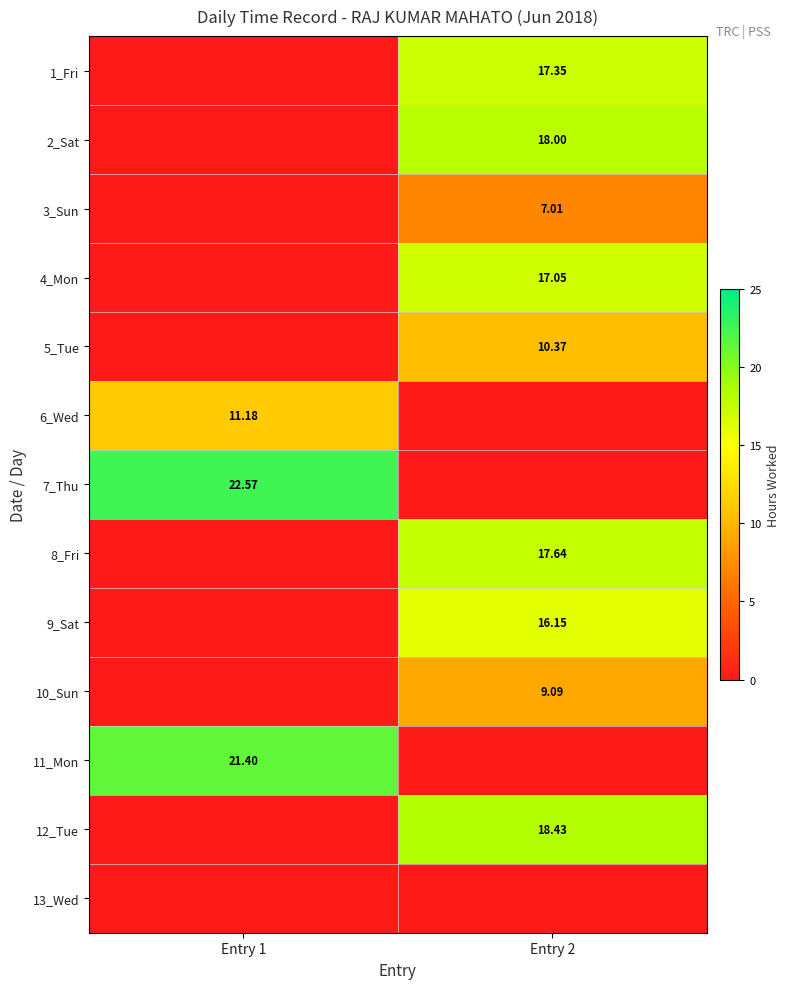

At how many categories does at least one series exceed 16?

2